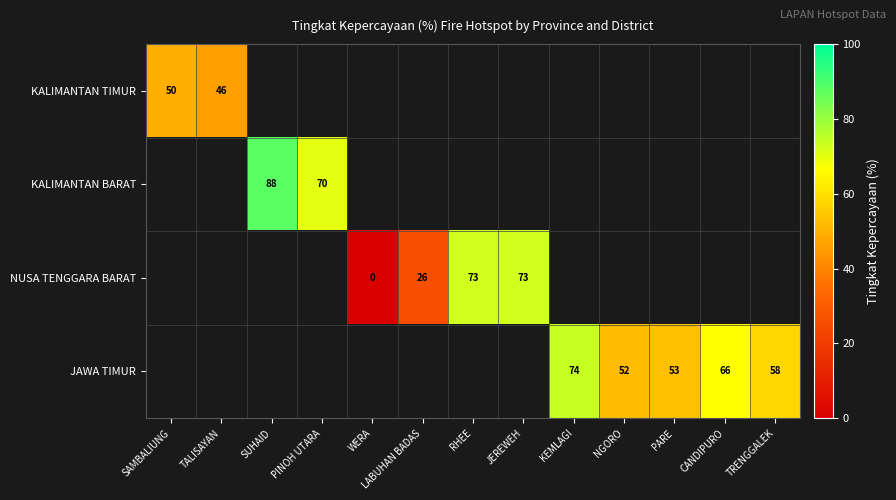

Is it true that KALIMANTAN TIMUR equals 63.5 at TALISAYAN?

False